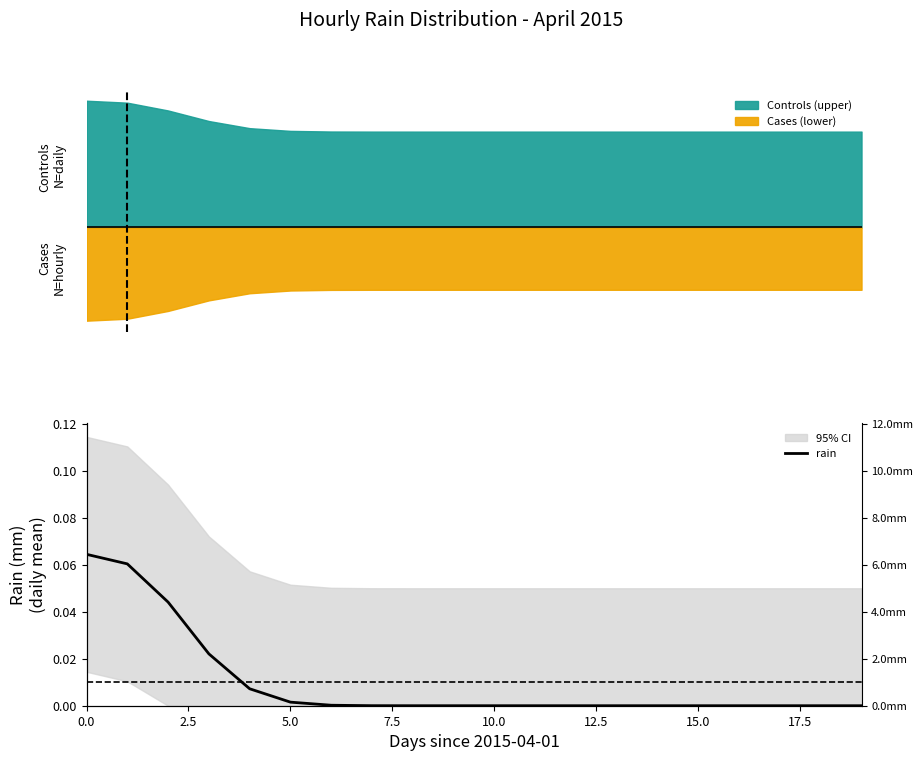

What is the difference between the second highest and second lowest values?

0.1